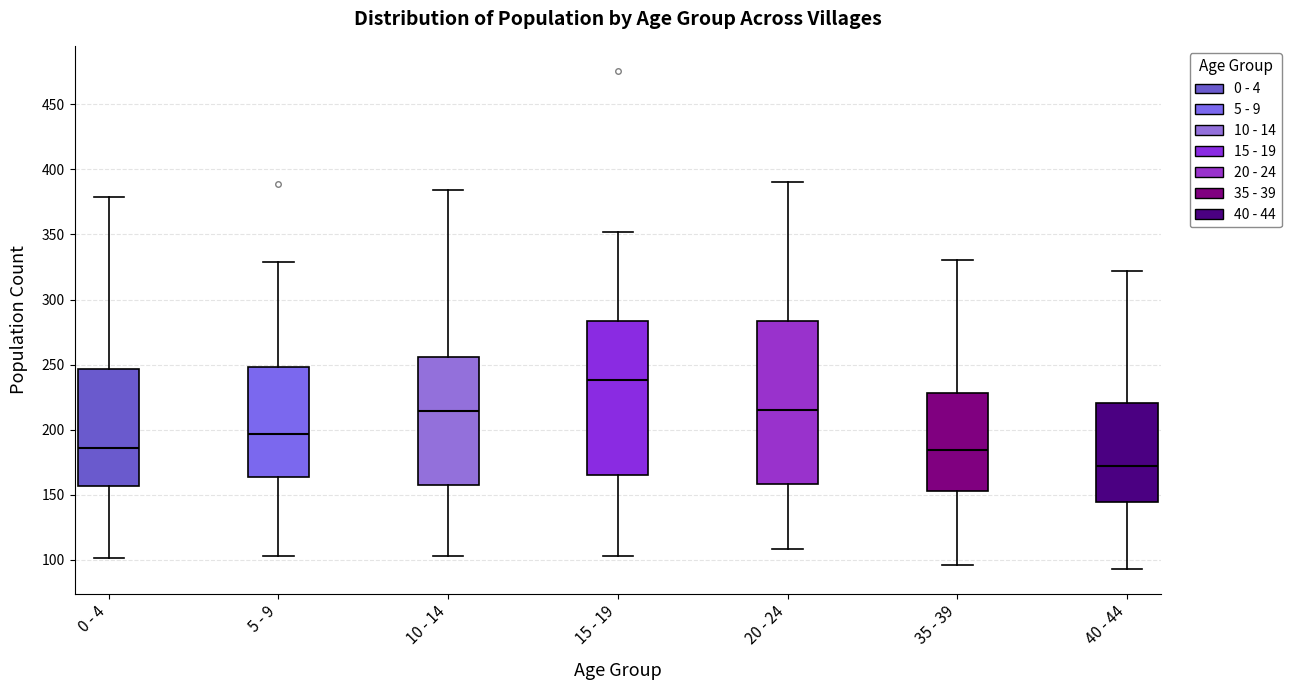

Where does the upper whisker of the box for 0 - 4 end on the y-axis? The values are not printed on the chart, so give them approximately, as read against the axis.

380